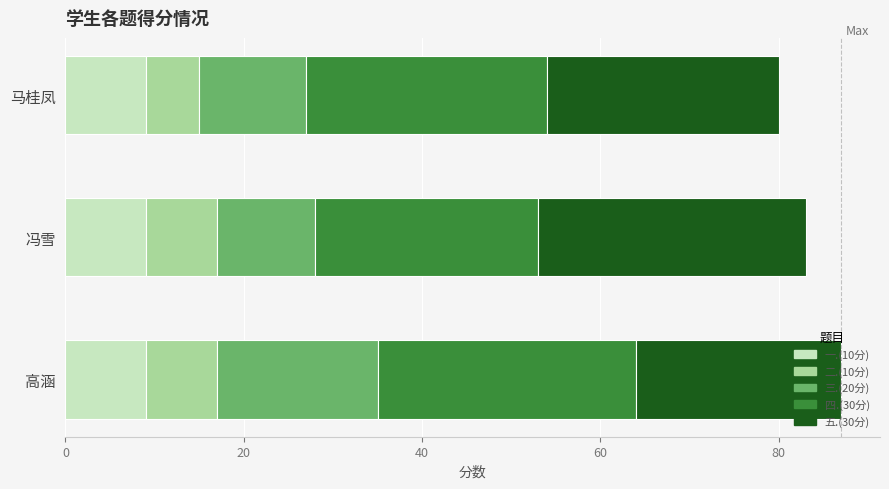

What is the minimum value for 一.(10分)?

9